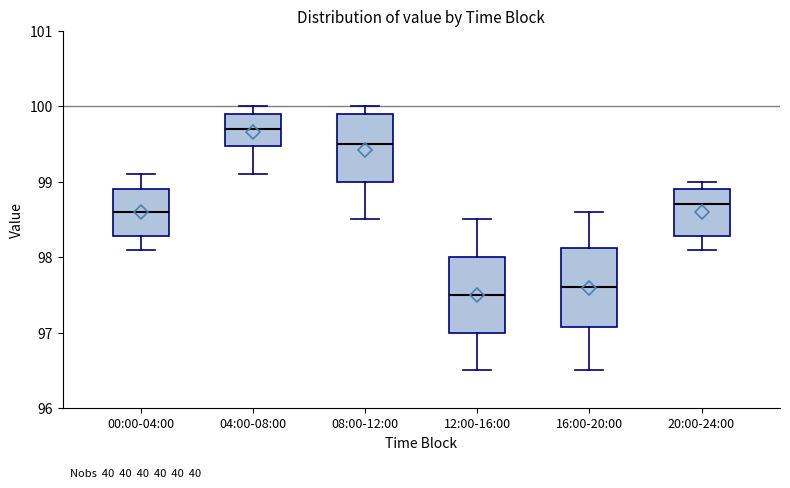

Where is the upper edge of the box for 00:00-04:00 on the y-axis? The values are not printed on the chart, so give them approximately, as read against the axis.

98.9